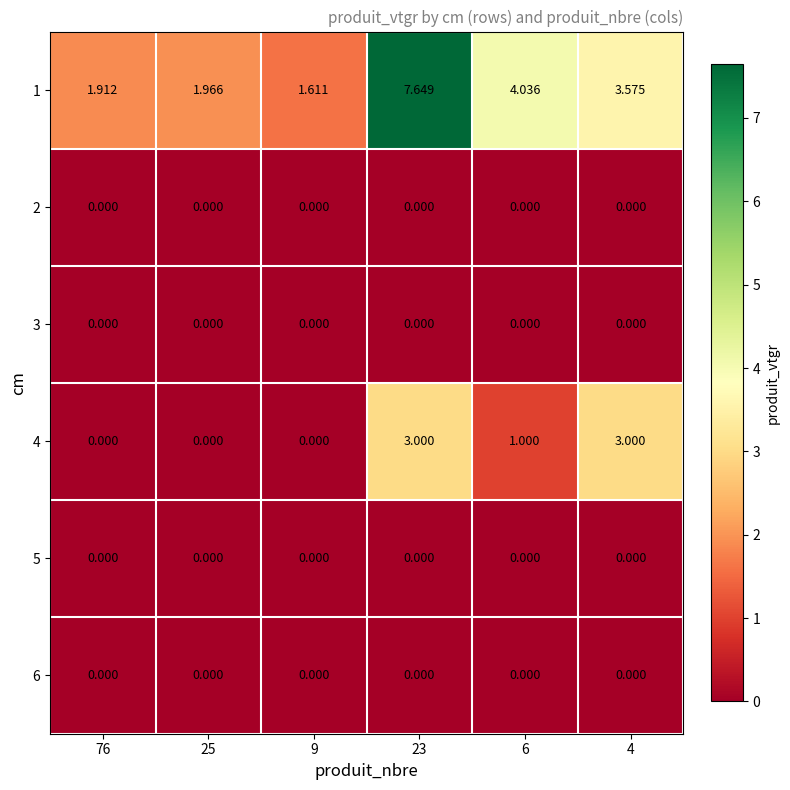

How many categories are shown in the chart?

6